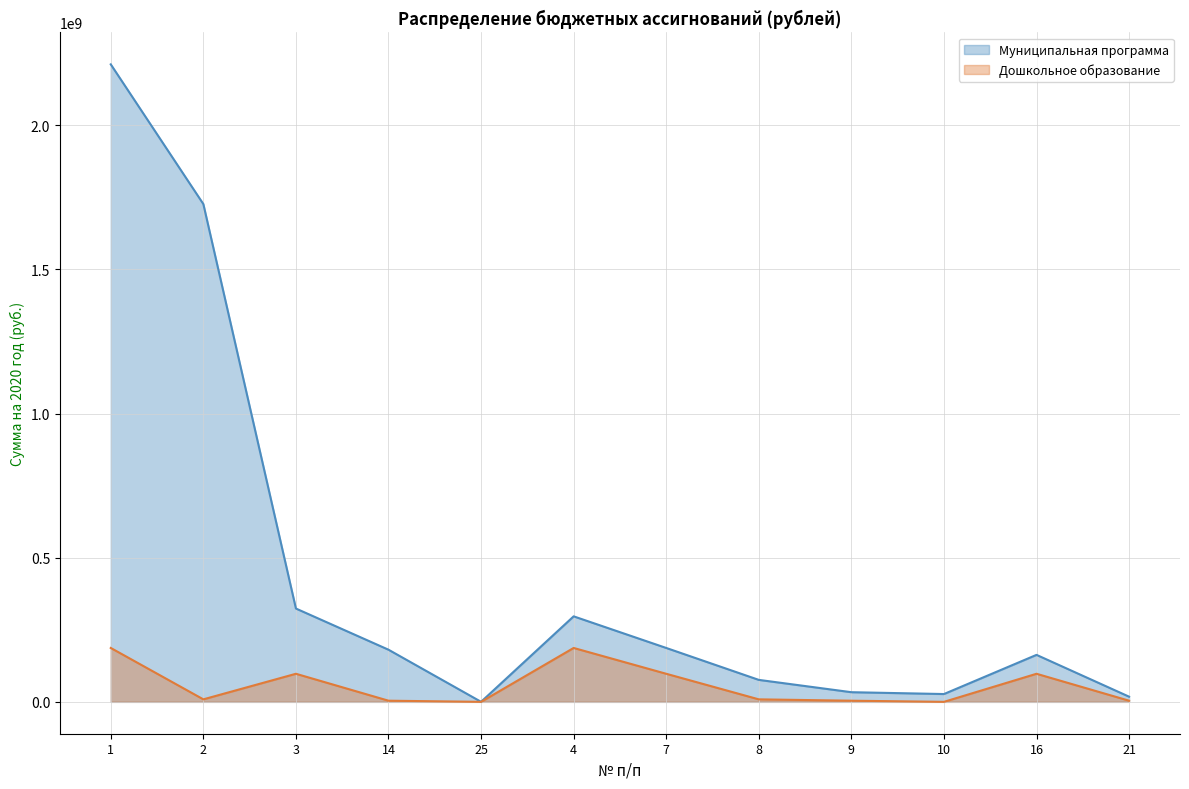

At which label is Дошкольное образование closest to 93463891?

3